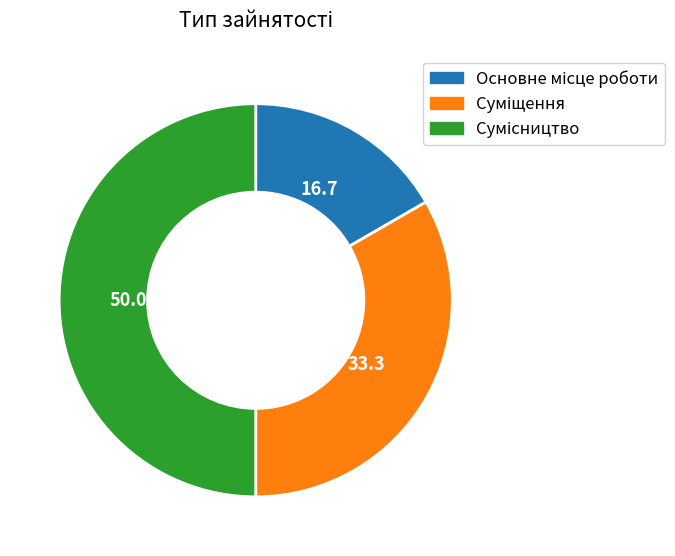

Combined, do Суміщення and Основне місце роботи account for over 50%?

No